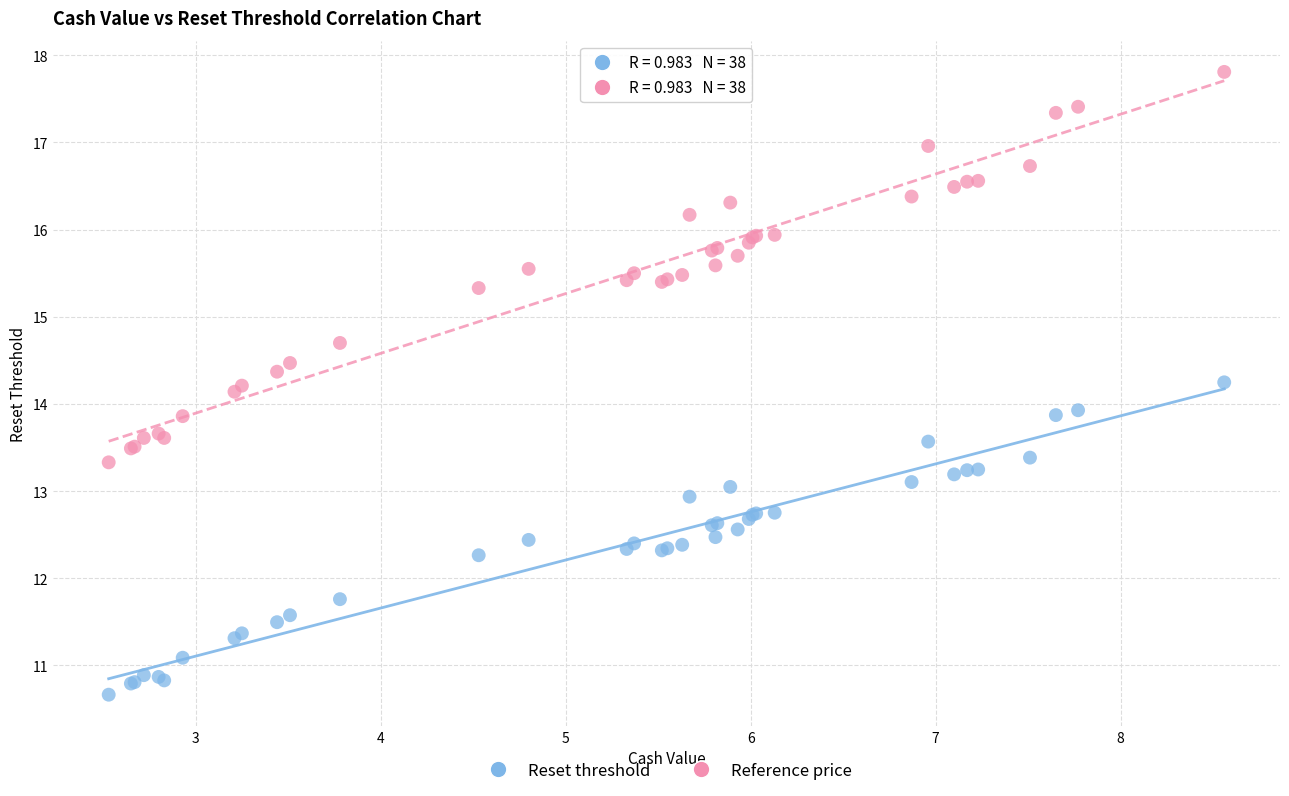

Which series contains the highest Y value?

Reference price